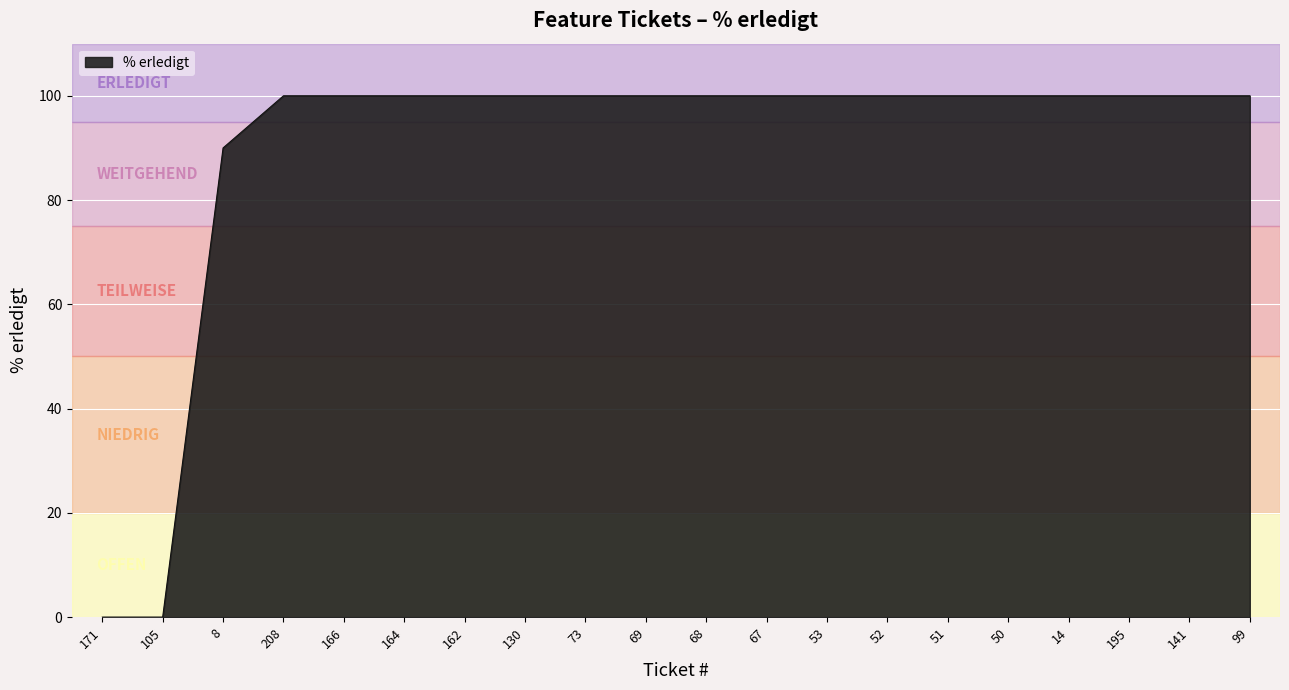

Reading left to right, list all the values displayed in this chart.

171=0	105=0	8=90	208=100	166=100	164=100	162=100	130=100	73=100	69=100	68=100	67=100	53=100	52=100	51=100	50=100	14=100	195=100	141=100	99=100